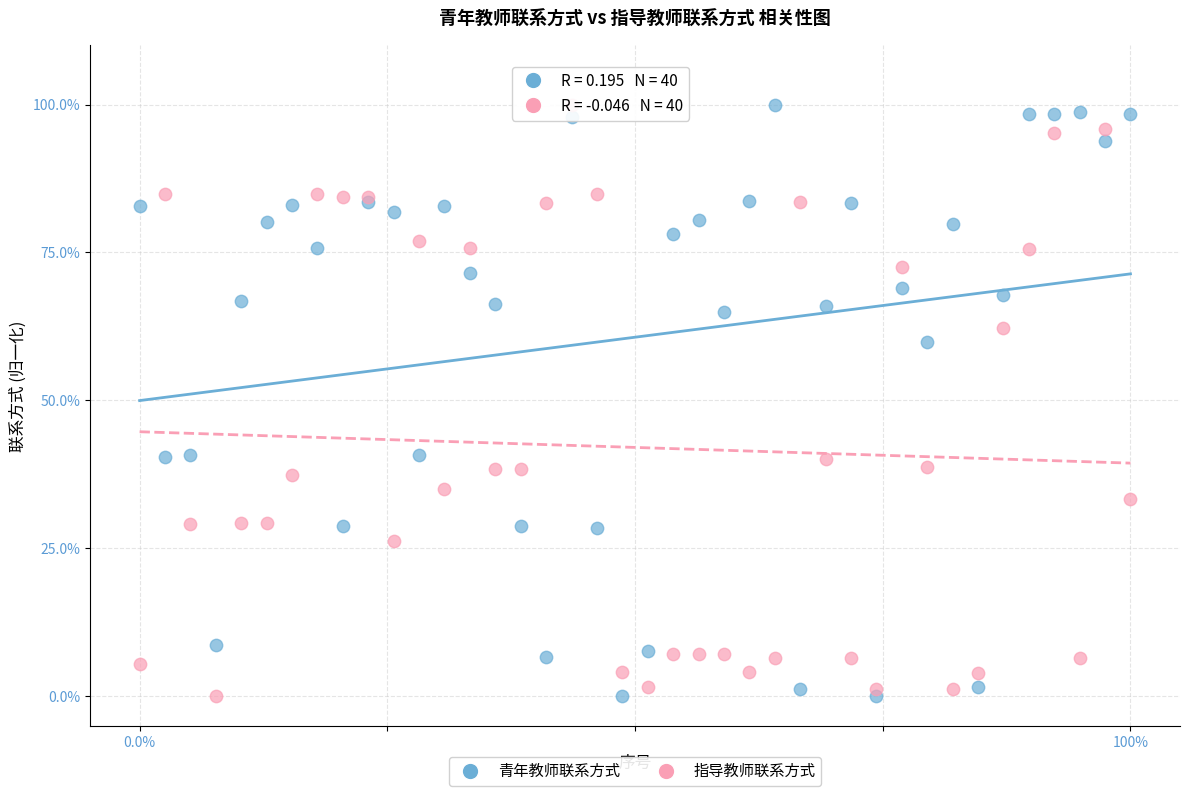

What are all the series names shown in the legend?

青年教师联系方式, 指导教师联系方式